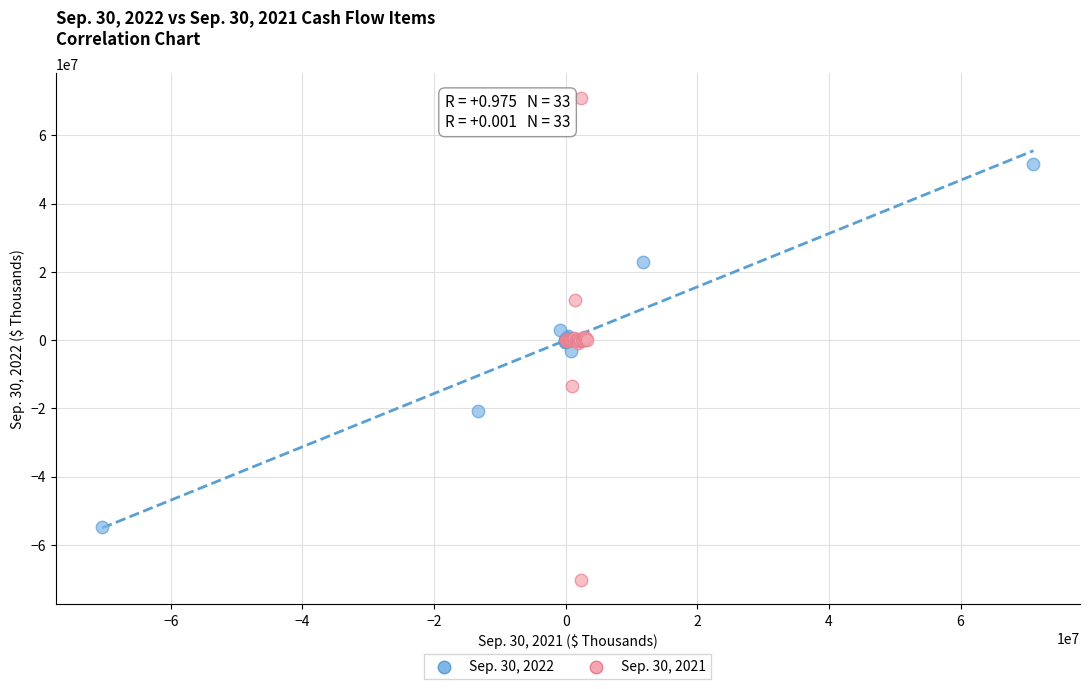

Which series has the widest spread of Y values?

Sep. 30, 2021